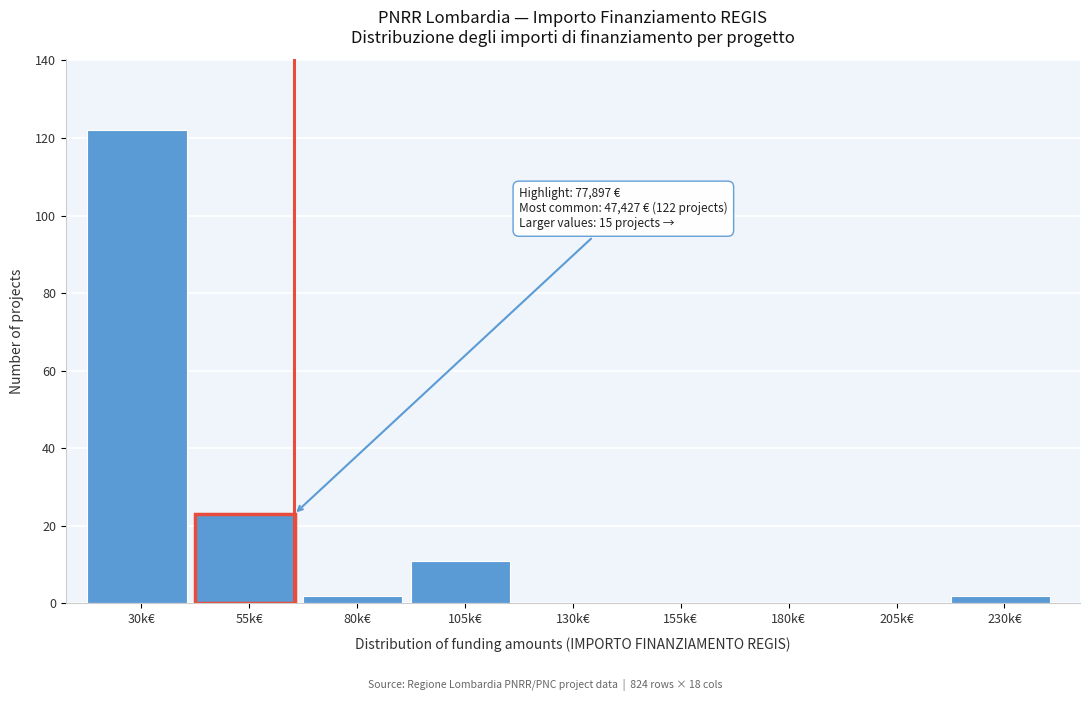

Reading right to left, extract all data points from this chart.

230k€=2	205k€=0	180k€=0	155k€=0	130k€=0	105k€=11	80k€=2	55k€=23	30k€=122